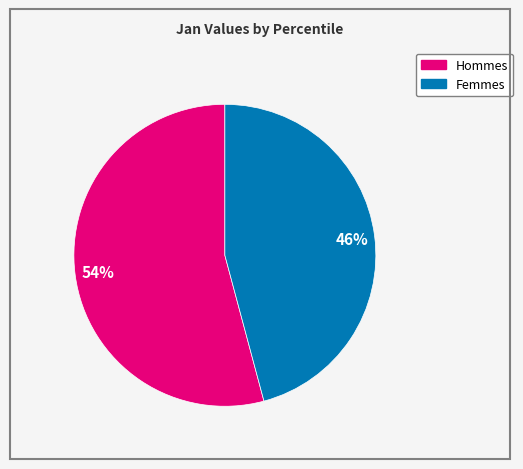

To the nearest percent, what is the difference between the largest and smallest slice percentages?

8%